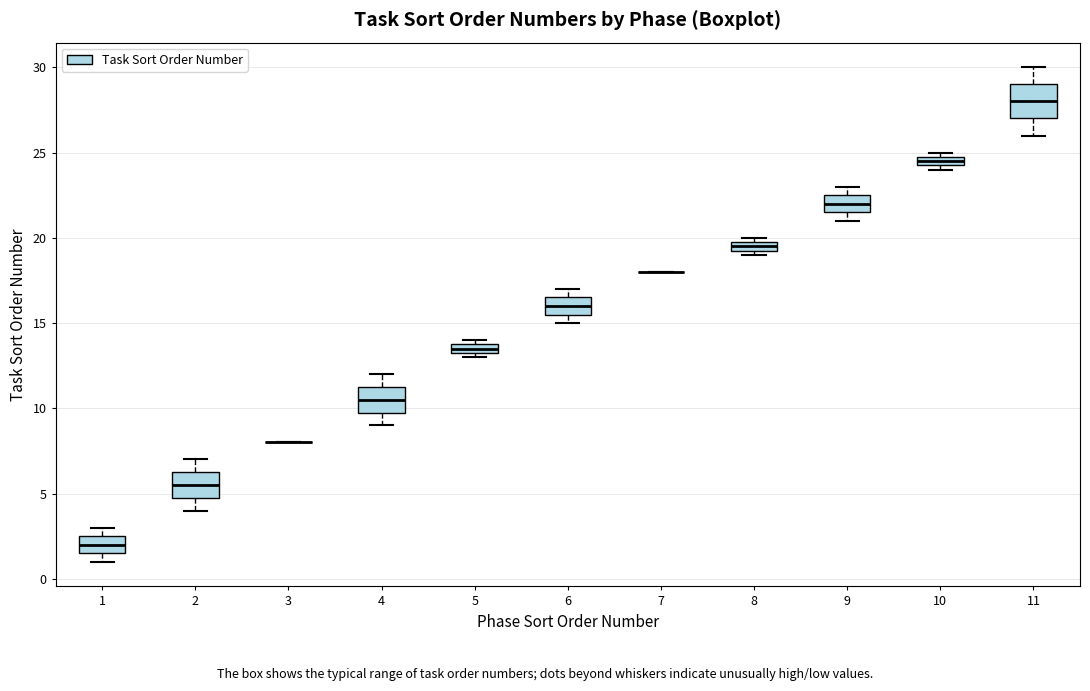

Comparing the boxes themselves (not the whiskers), which one is the tallest?

11